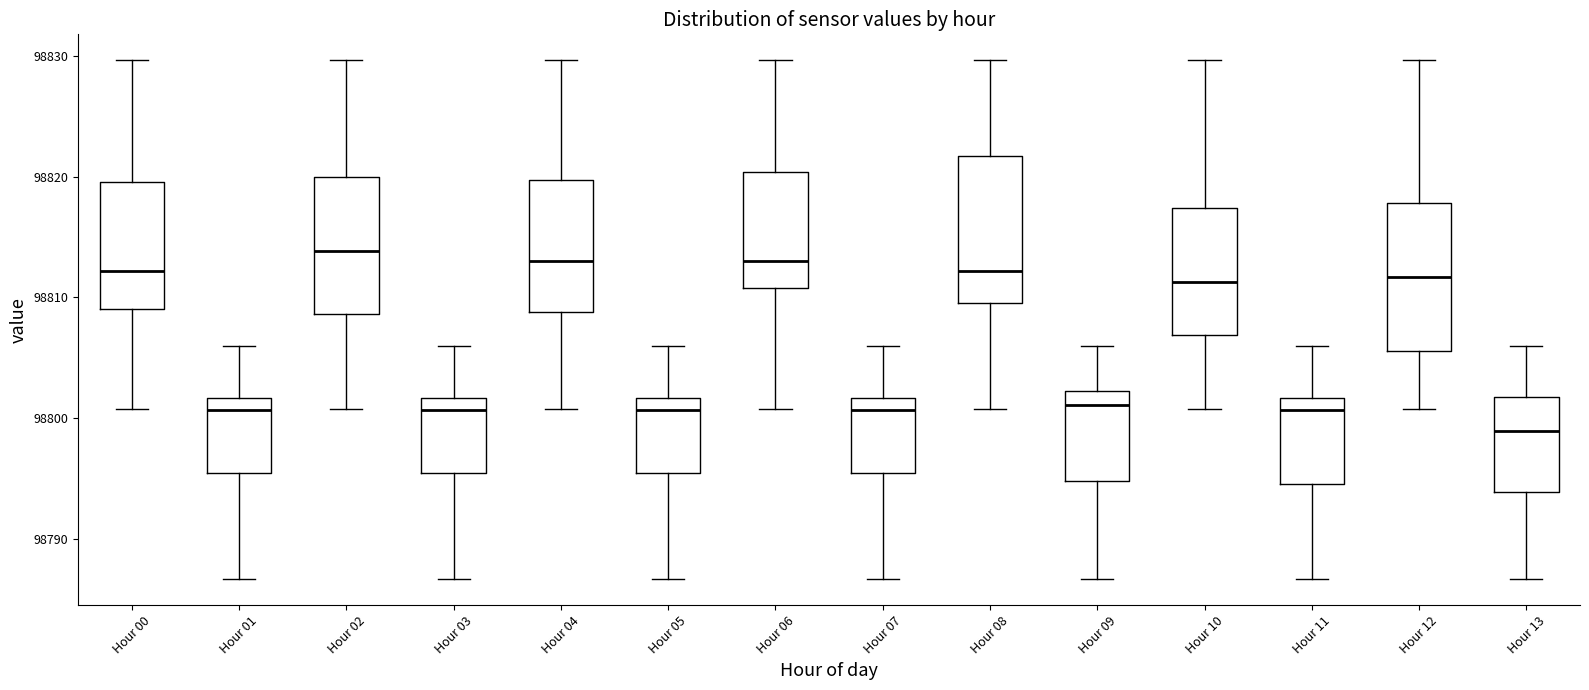

Which box's median line is the lowest?

Hour 13